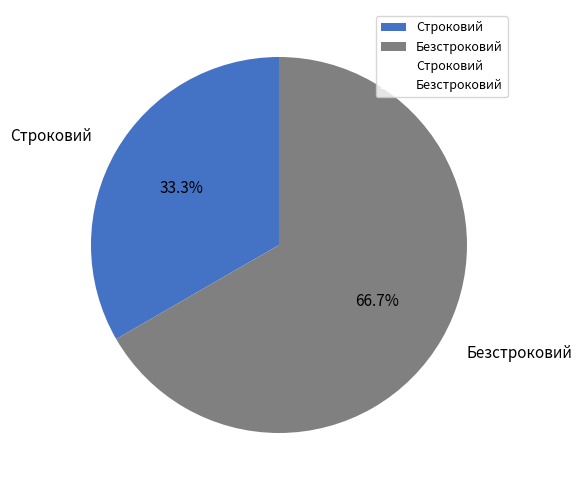

How many segments does this pie chart have?

2